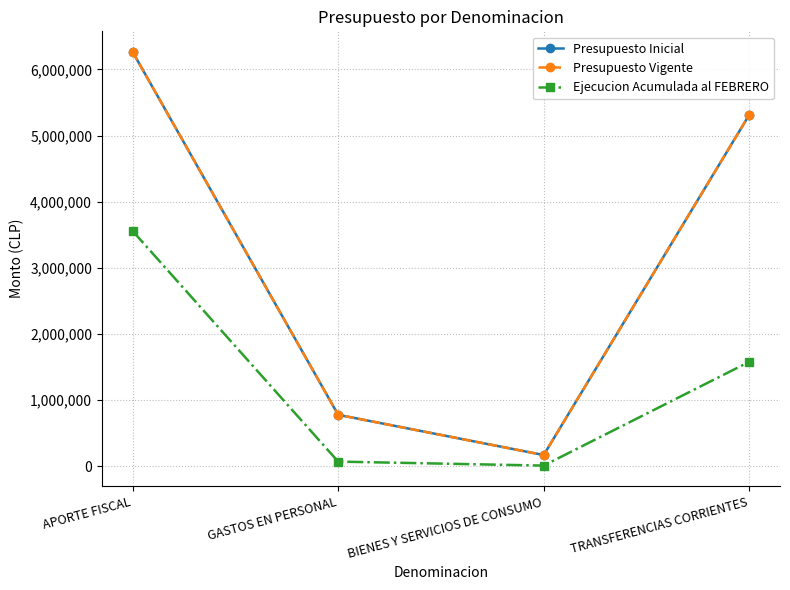

Is the value of Presupuesto Vigente at BIENES Y SERVICIOS DE CONSUMO greater than the value of Presupuesto Inicial at TRANSFERENCIAS CORRIENTES?

No